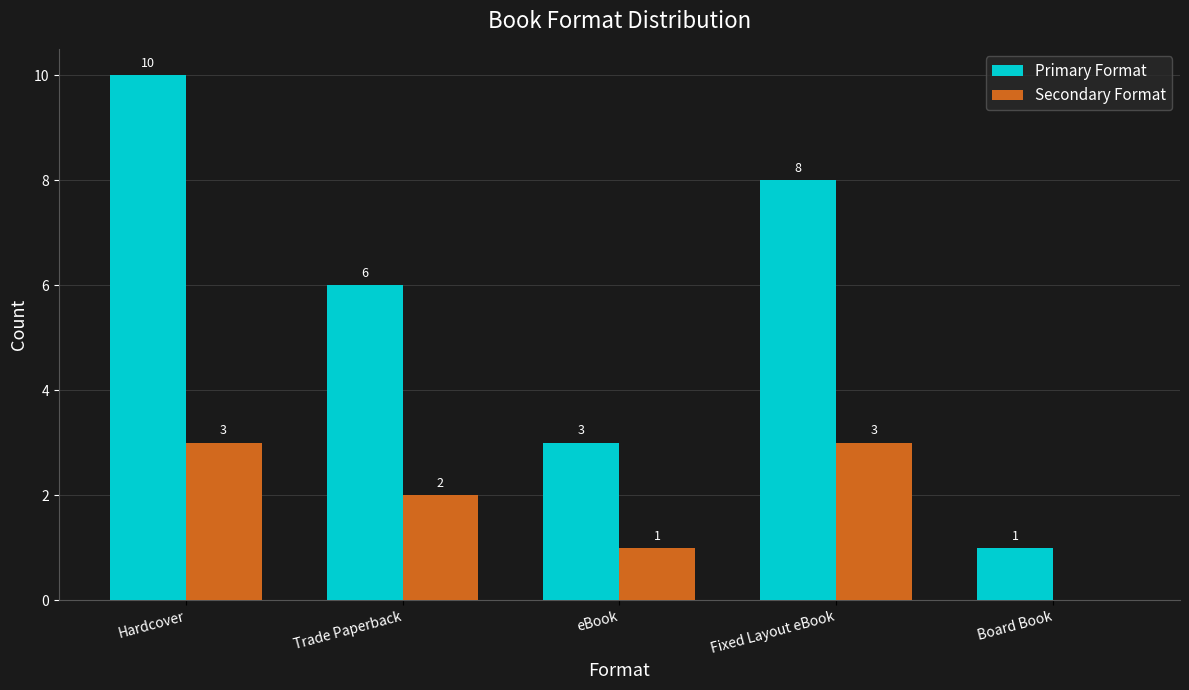

True or false: Secondary Format has a value of 0 at Board Book.

True